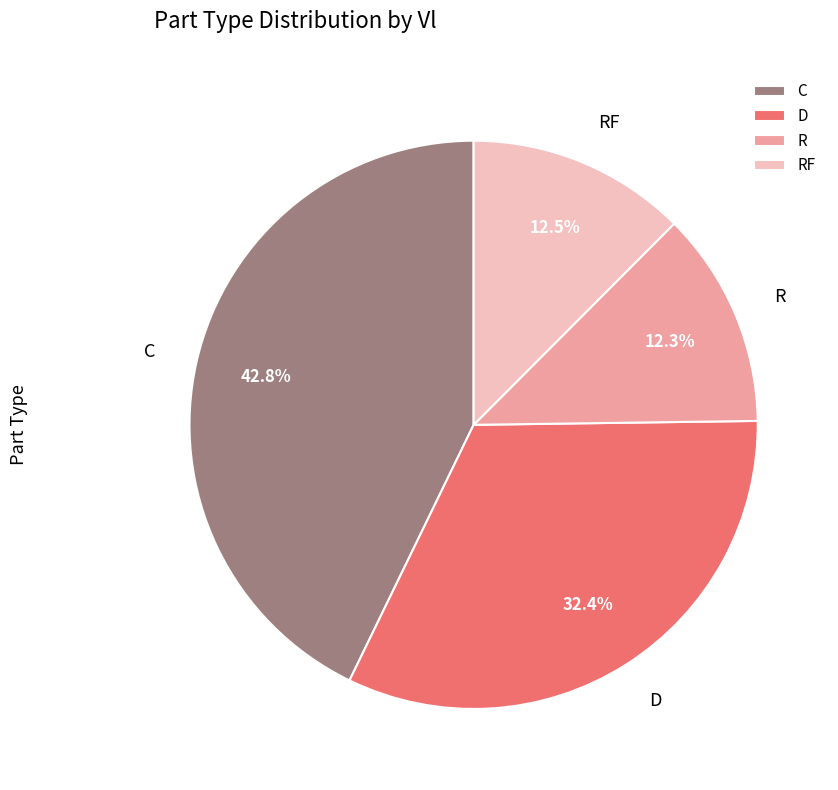

True or false: RF accounts for 4% of the total.

False